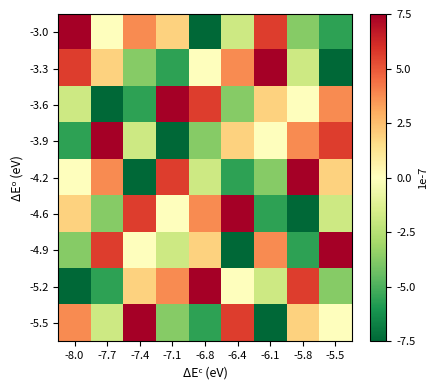

List the series in order of their peak value, highest first.

-3.0, -3.3, -3.6, -3.9, -4.2, -4.6, -4.9, -5.2, -5.5